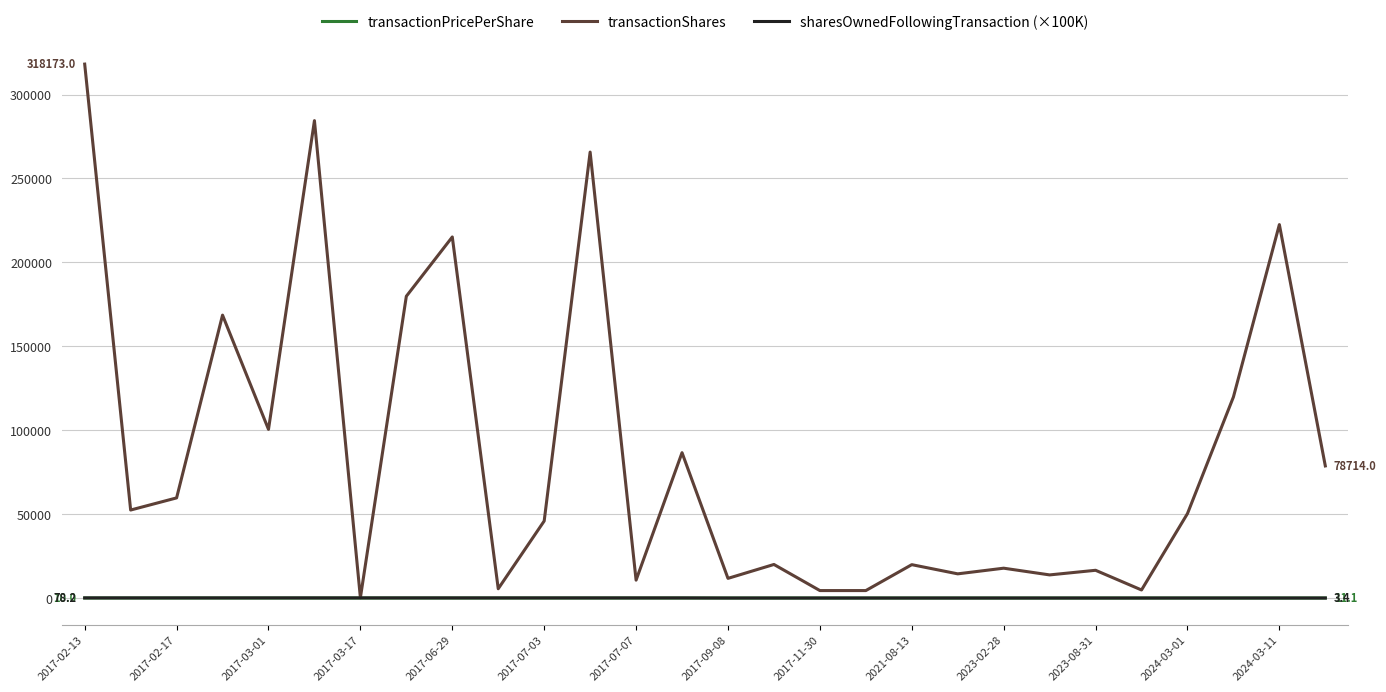

Which series has the largest range (max minus min)?

transactionShares